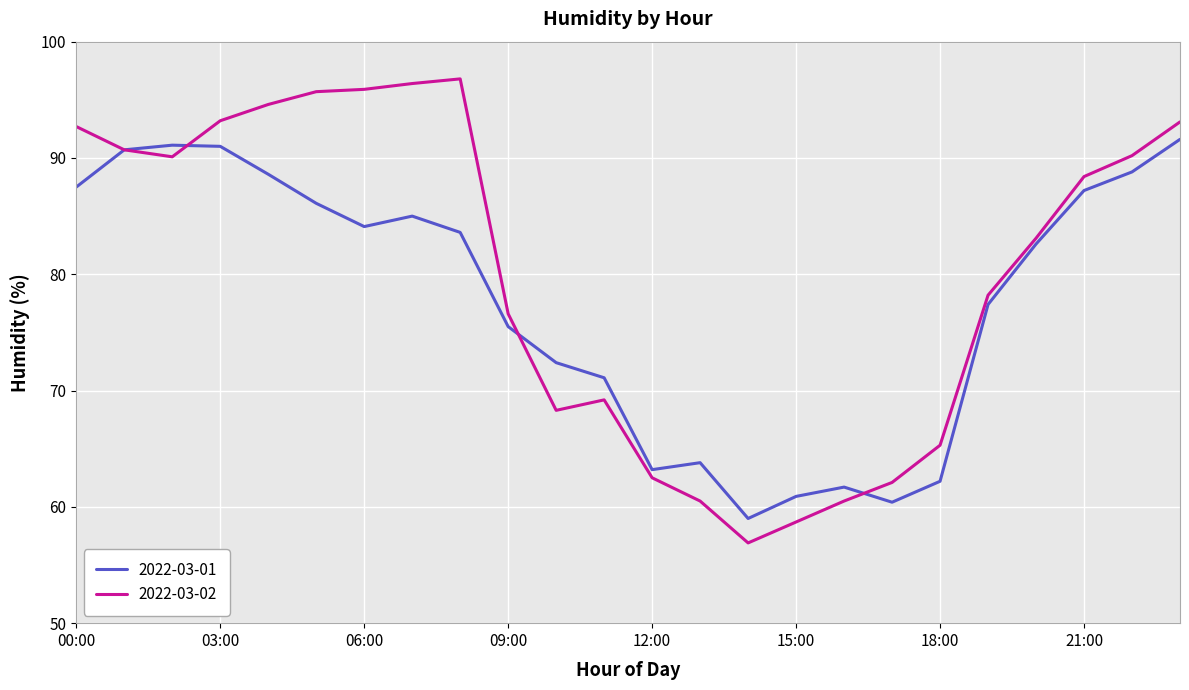

Which series has the widest spread of values?

2022-03-02